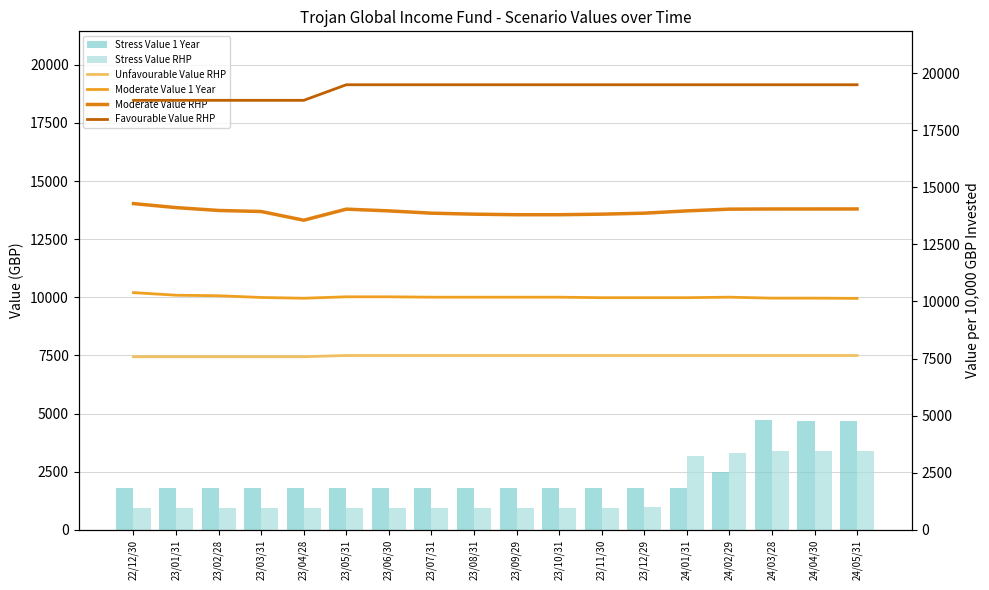

At how many categories does at least one series exceed 3771?

18